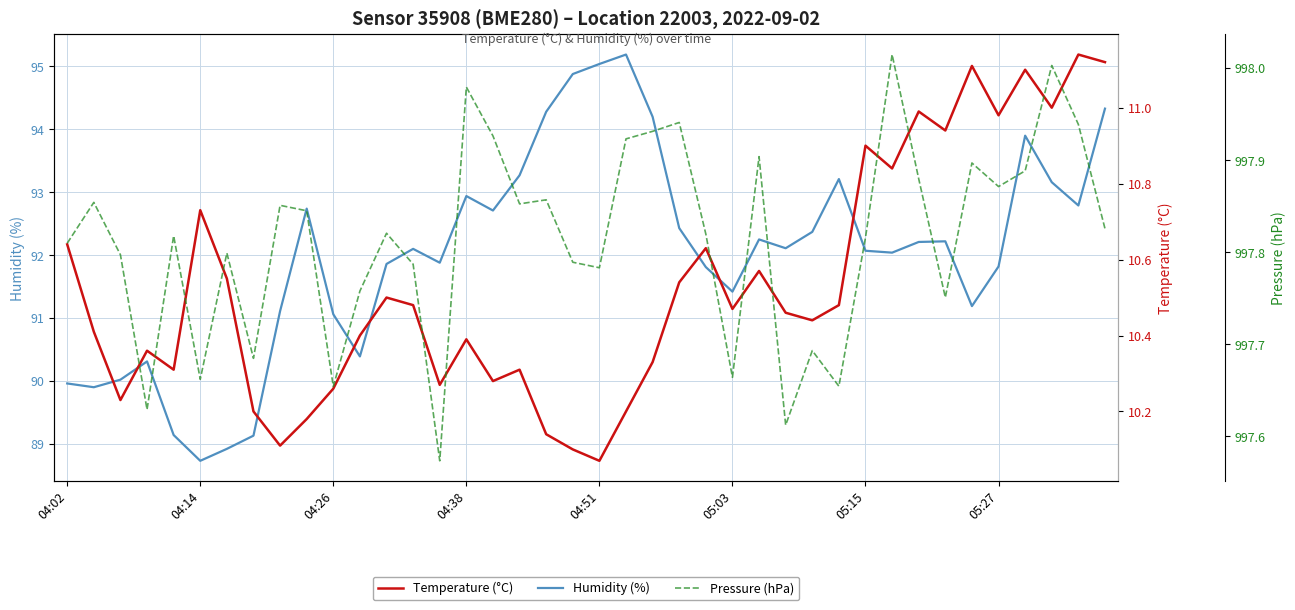

What is the highest value of the Humidity (%) series?

95.2